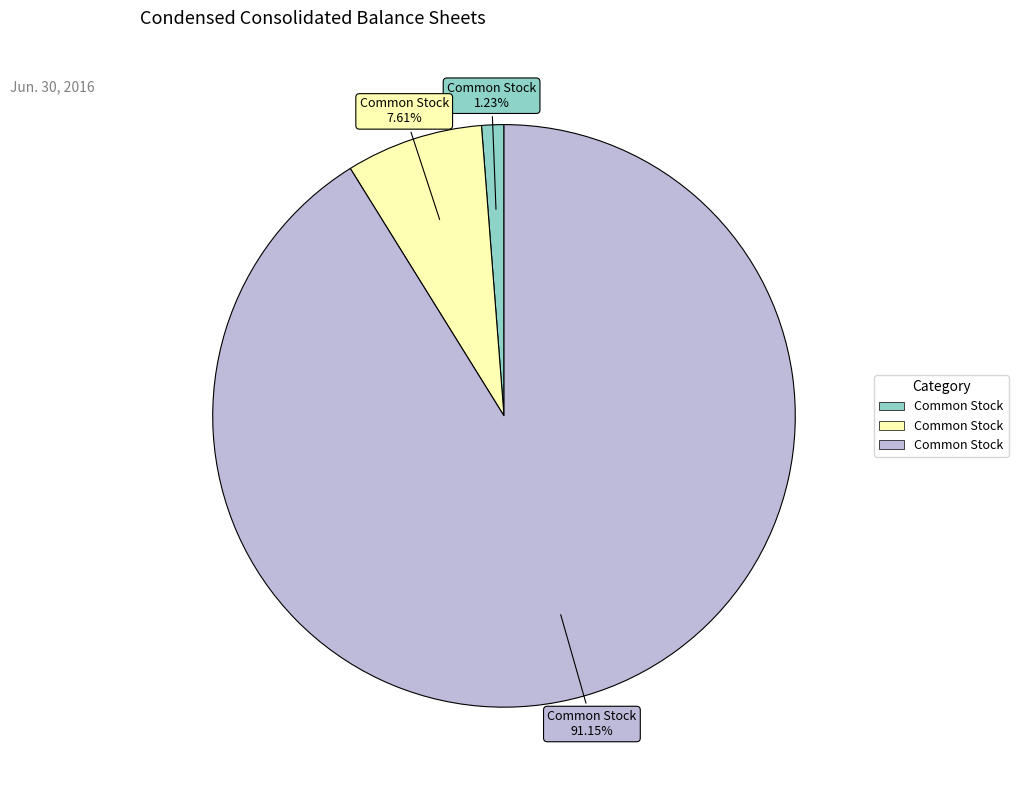

Is there a majority slice in this chart?

Yes